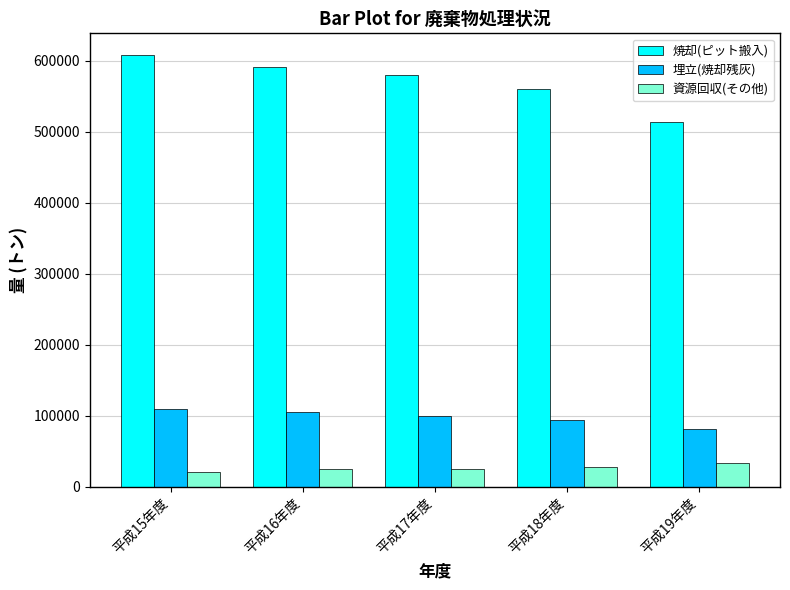

What is the label of the 4th bar from the left?

平成18年度